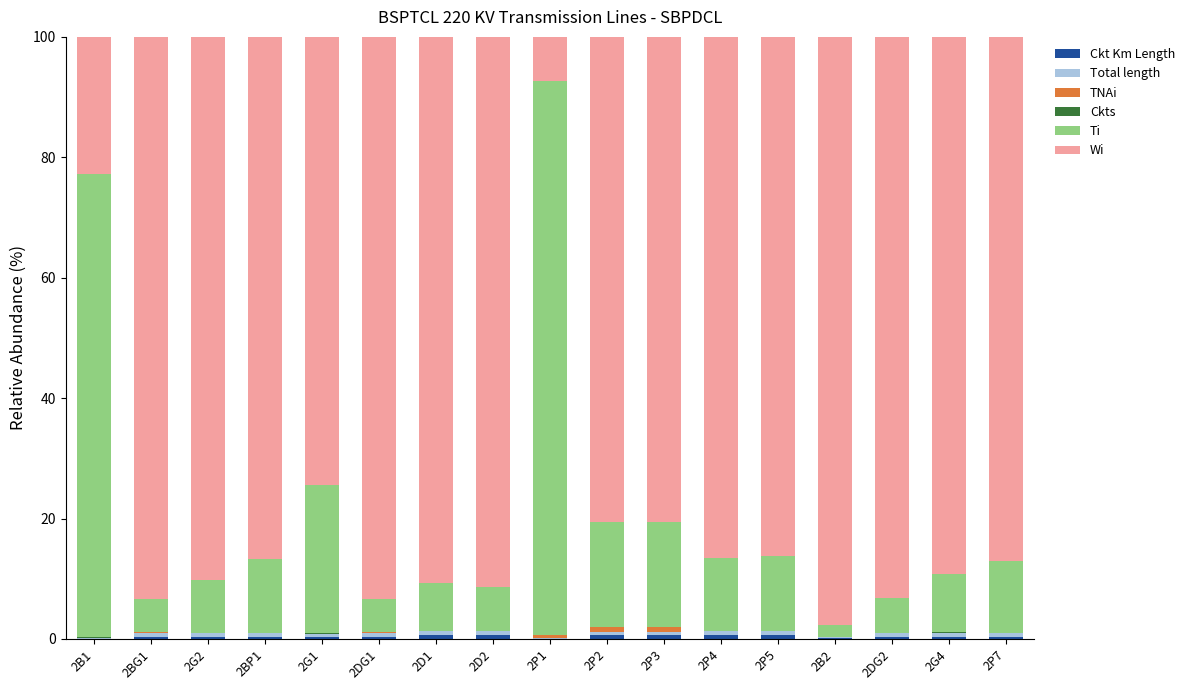

Are the bars horizontal?

No